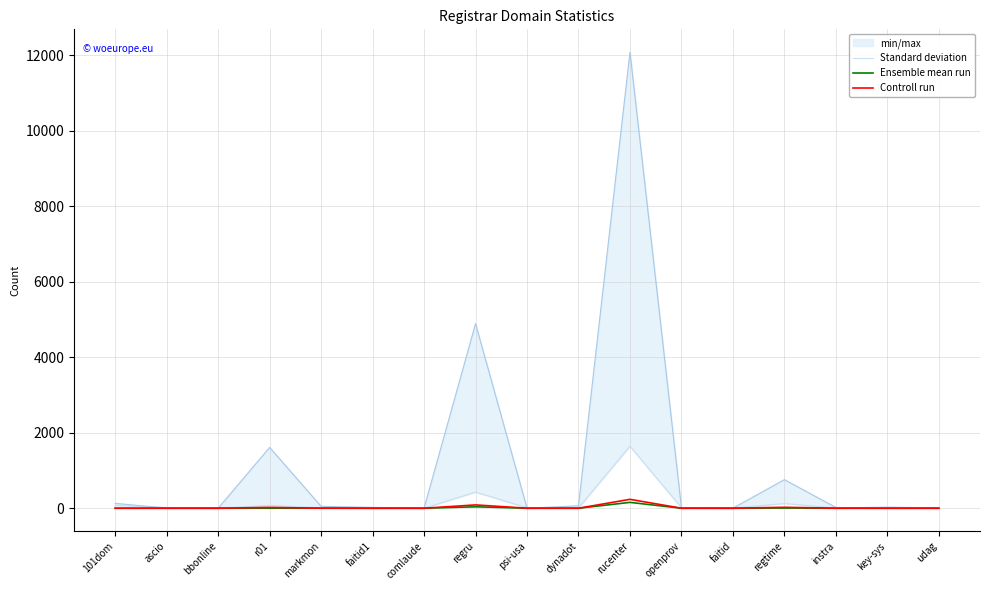

At which label is Standard deviation closest to 822?

regru